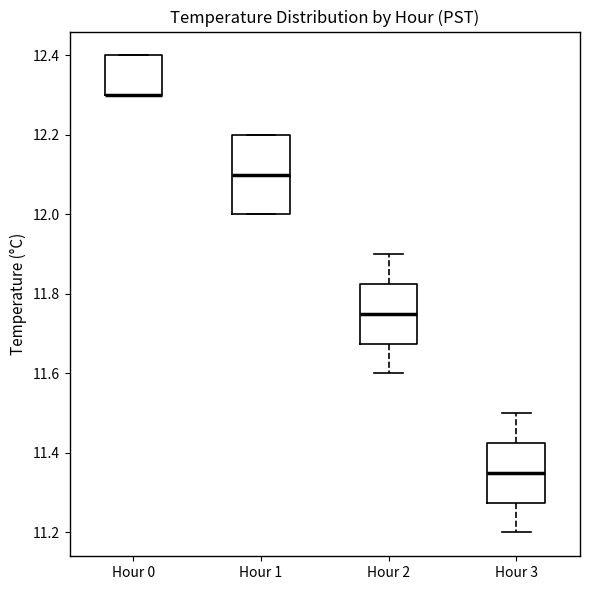

Where is the lower edge of the box for Hour 0 on the y-axis? The values are not printed on the chart, so give them approximately, as read against the axis.

12.30